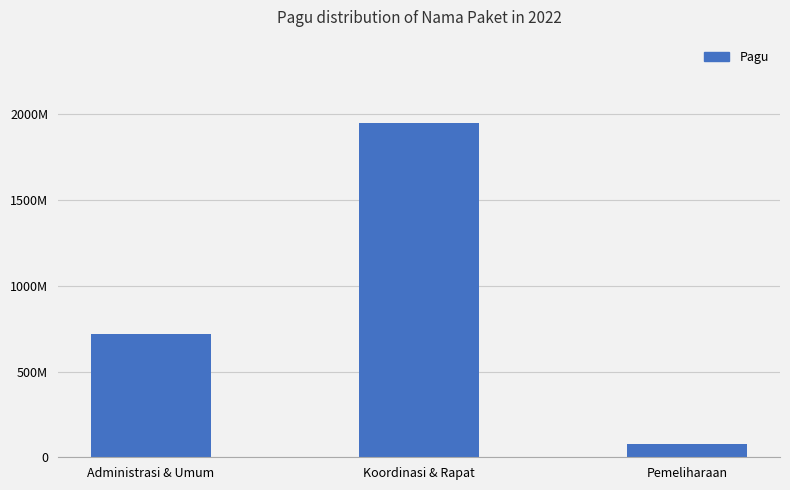

Which label corresponds to the largest value in the chart?

Koordinasi & Rapat